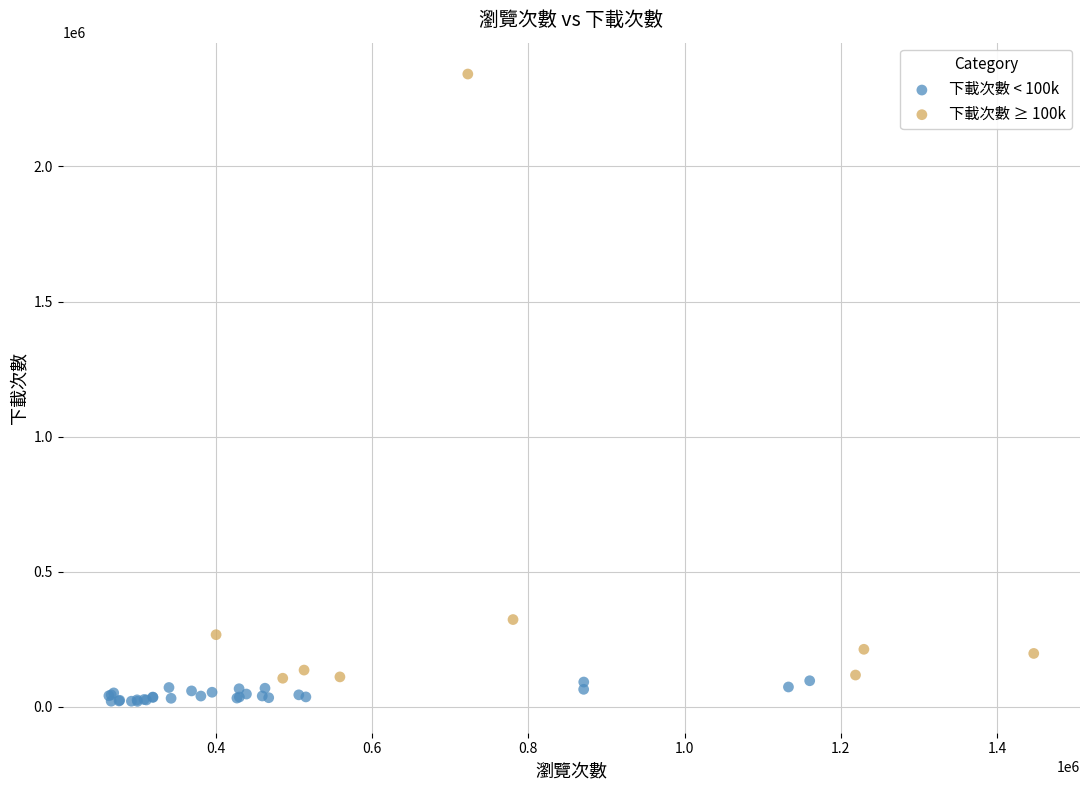

What are all the series names shown in the legend?

下載次數 < 100k, 下載次數 ≥ 100k